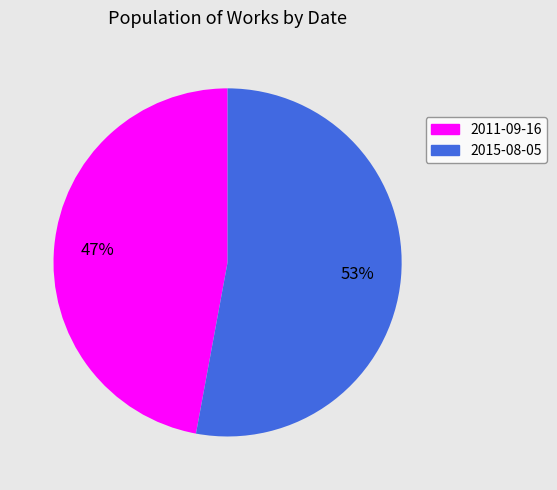

Do 2011-09-16 and 2015-08-05 together represent more than half of the pie?

Yes